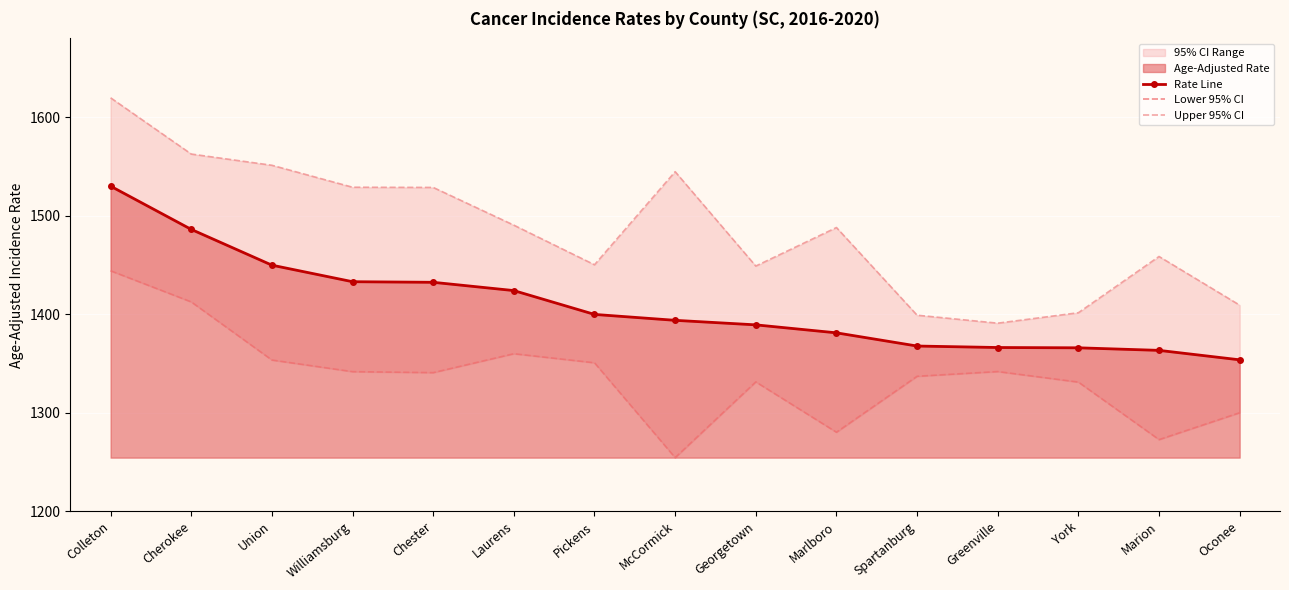

What is the total value across all series at Greenville?

4098.9